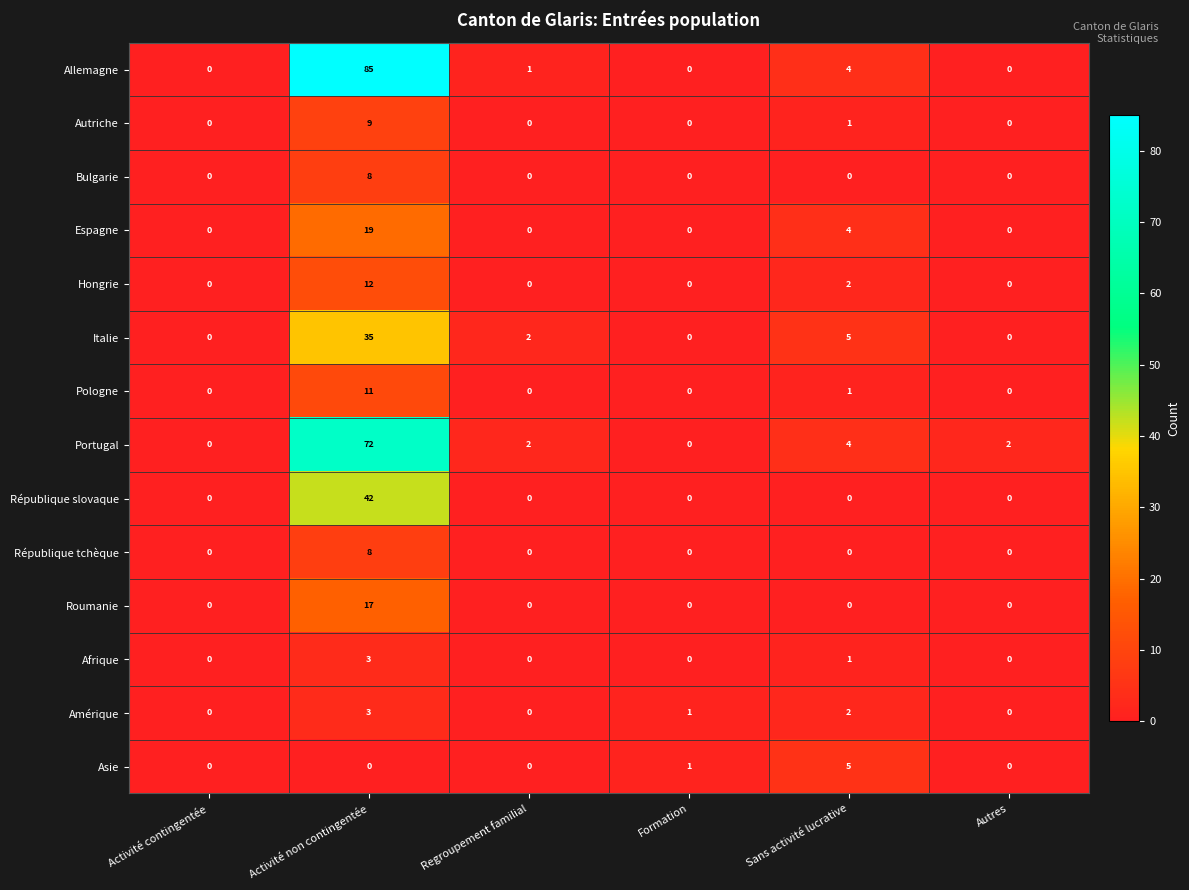

How many series are shown in this chart?

14